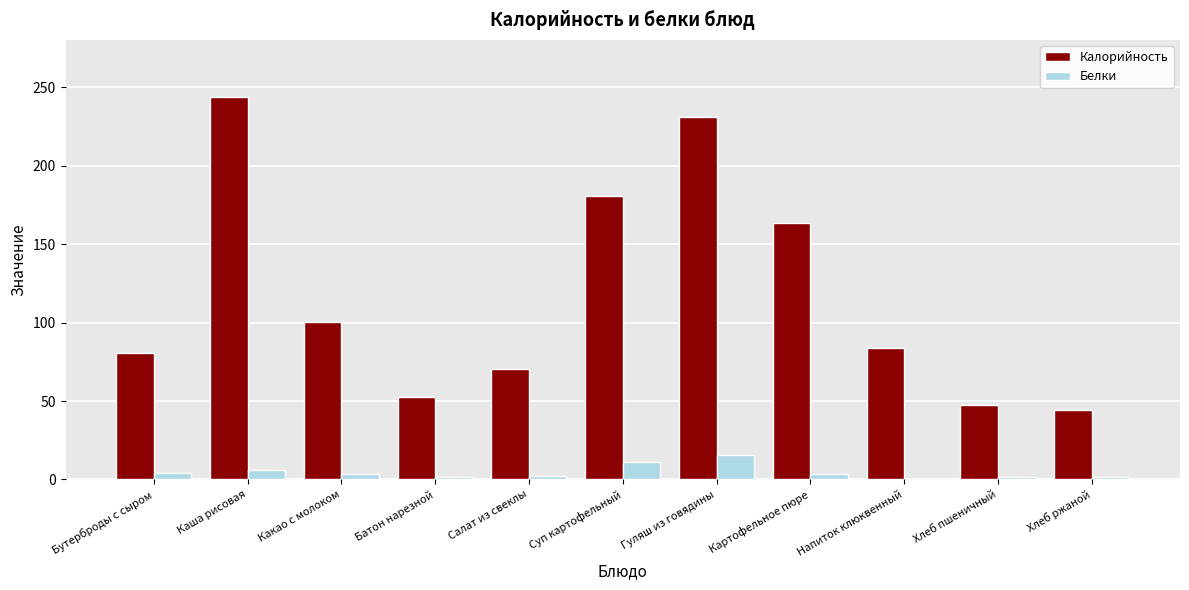

Where does the Калорийность series first go above 83?

Каша рисовая